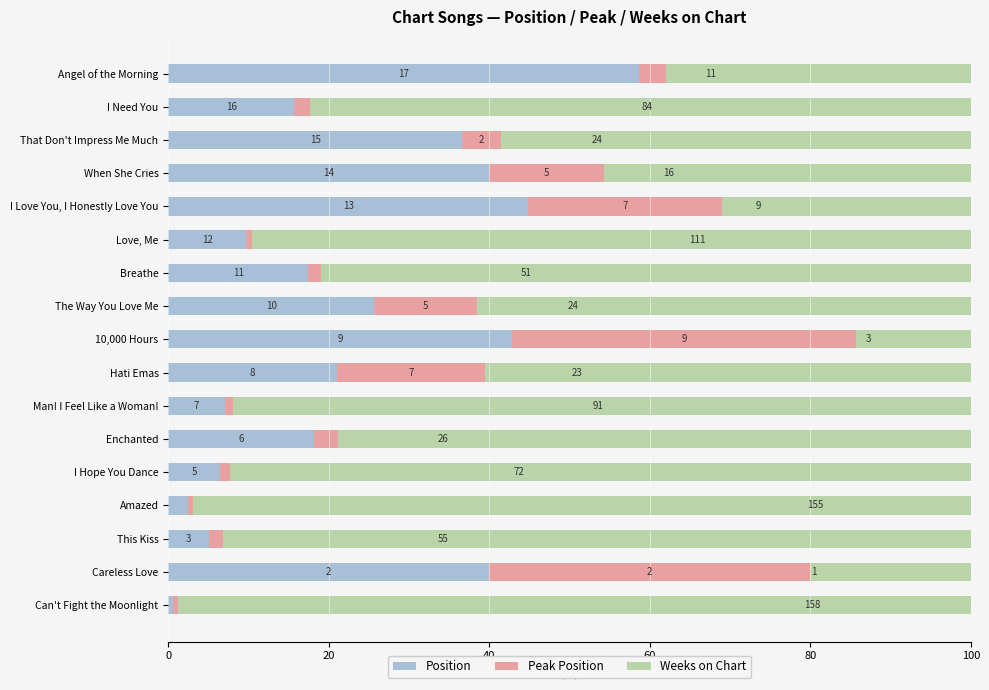

What is the average value of the Position series?

23.1